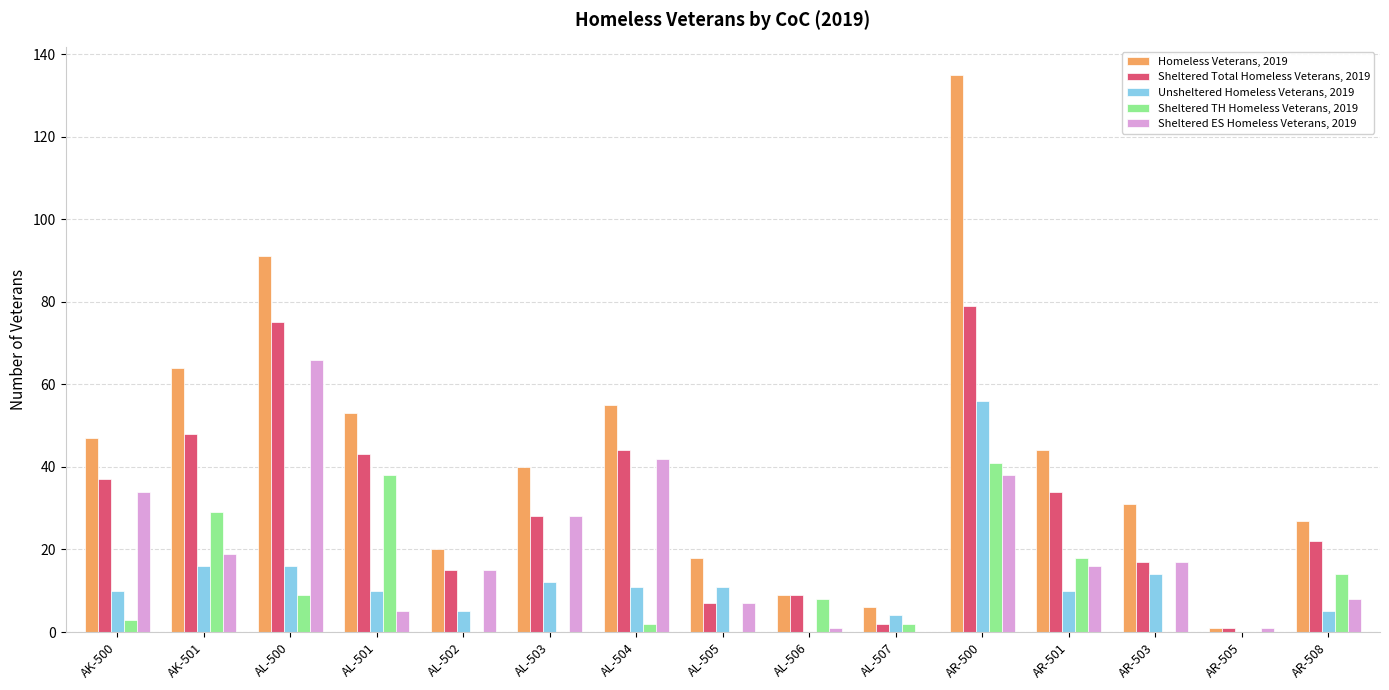

How many distinct data groups are displayed?

5